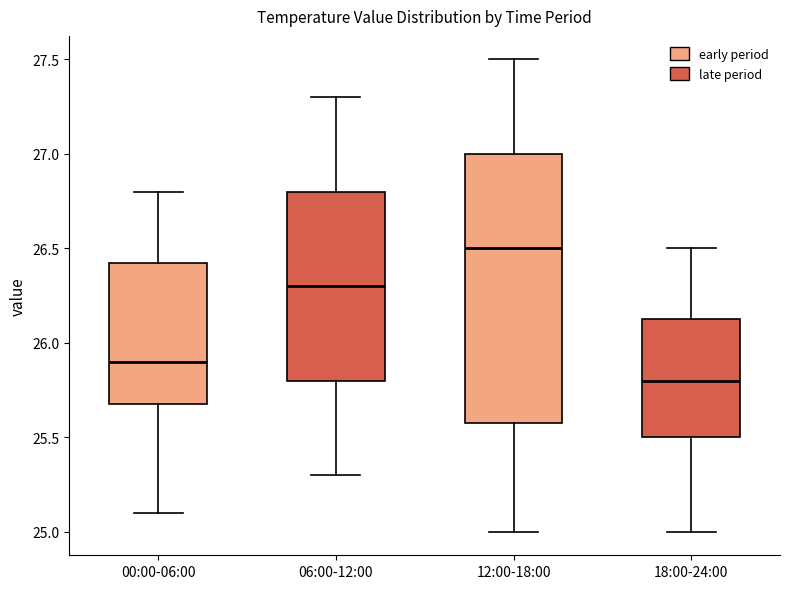

Reading left to right, read every box against the y-axis: the position of its median line, the range the box covers, and the ends of its whiskers. The values are not printed on the chart, so give them approximately, as read against the axis.

00:00-06:00: median 25.90, box 25.70 to 26.45, whiskers 25.10 to 26.80
06:00-12:00: median 26.30, box 25.80 to 26.80, whiskers 25.30 to 27.30
12:00-18:00: median 26.50, box 25.60 to 27.00, whiskers 25.00 to 27.50
18:00-24:00: median 25.80, box 25.50 to 26.15, whiskers 25.00 to 26.50